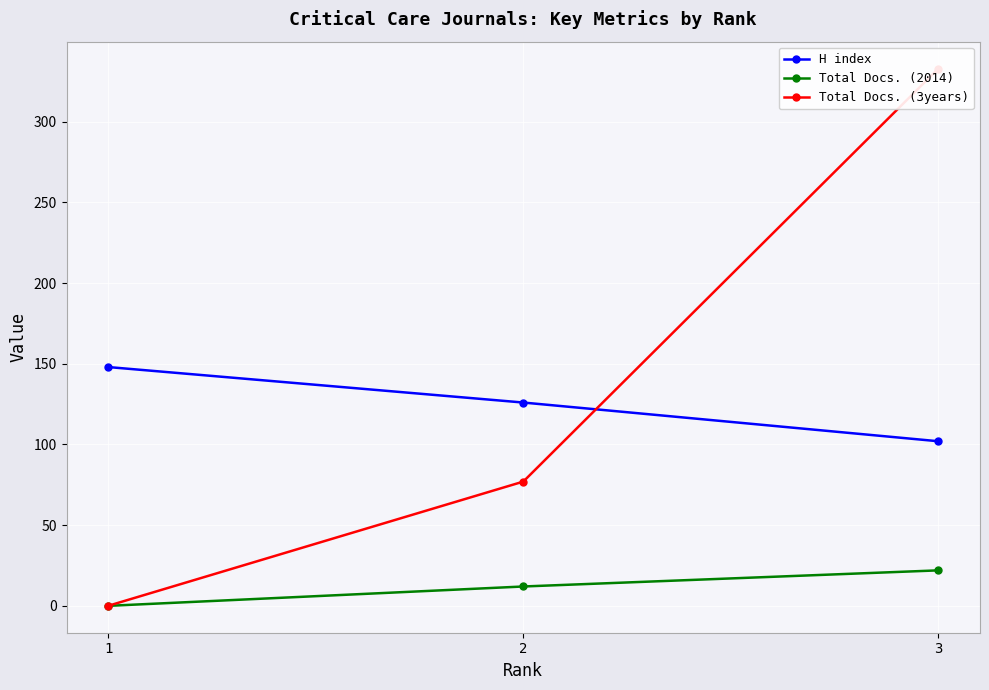

How many lines are shown in the chart?

3